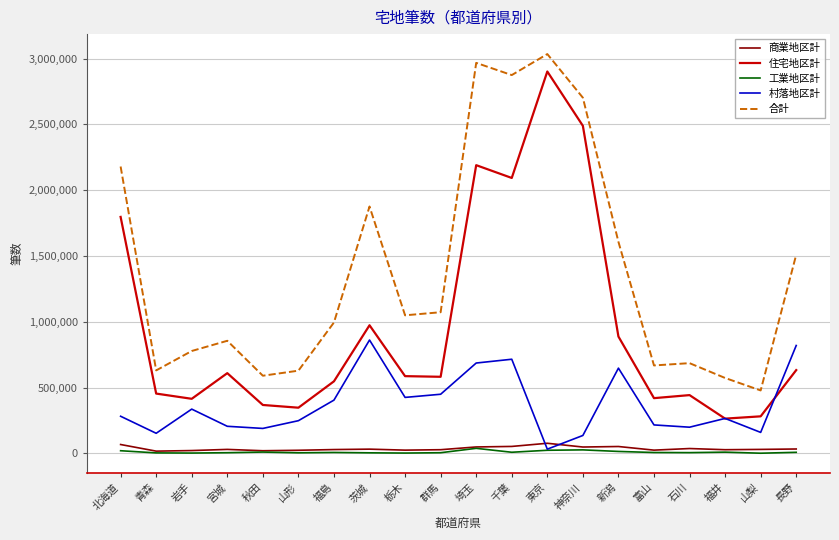

After their last crossing, which series has the higher values: 商業地区計 or 村落地区計?

村落地区計